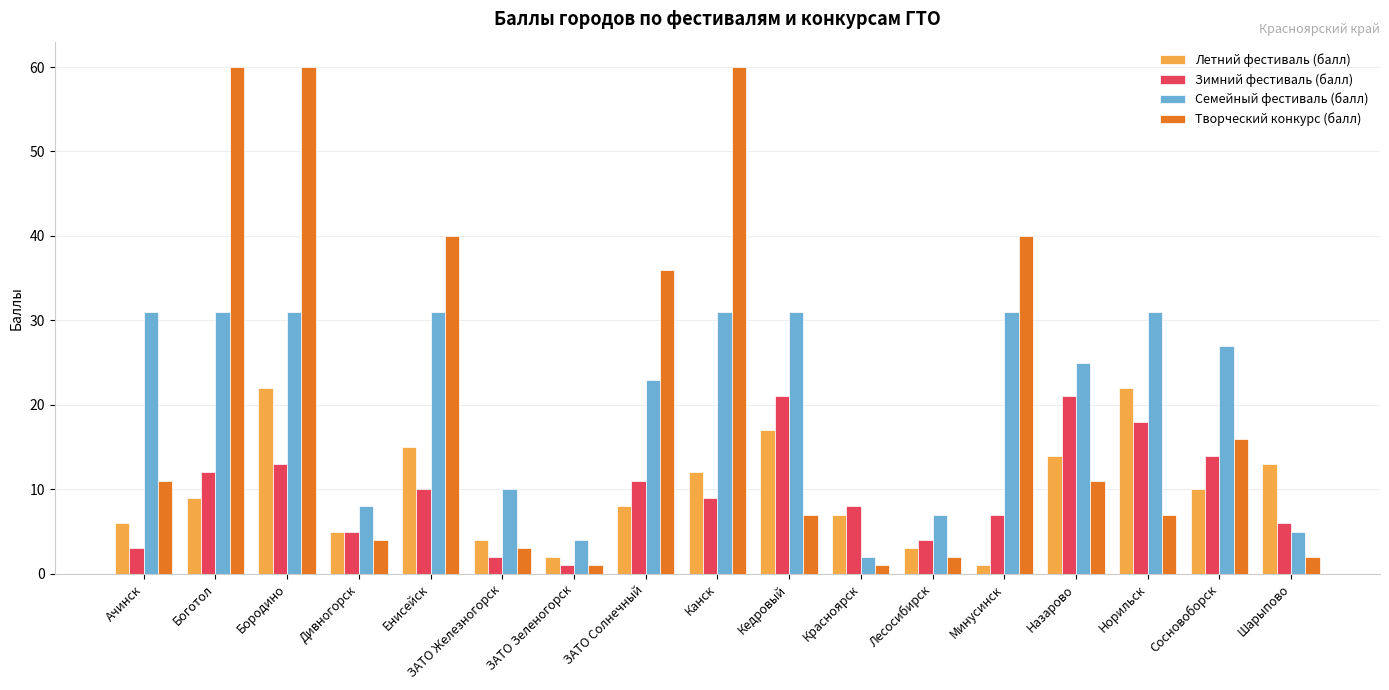

Reading left to right, extract all data points from this chart.

Летний фестиваль (балл): Ачинск=6	Боготол=9	Бородино=22	Дивногорск=5	Енисейск=15	ЗАТО Железногорск=4	ЗАТО Зеленогорск=2	ЗАТО Солнечный=8	Канск=12	Кедровый=17	Красноярск=7	Лесосибирск=3	Минусинск=1	Назарово=14	Норильск=22	Сосновоборск=10	Шарыпово=13
Зимний фестиваль (балл): Ачинск=3	Боготол=12	Бородино=13	Дивногорск=5	Енисейск=10	ЗАТО Железногорск=2	ЗАТО Зеленогорск=1	ЗАТО Солнечный=11	Канск=9	Кедровый=21	Красноярск=8	Лесосибирск=4	Минусинск=7	Назарово=21	Норильск=18	Сосновоборск=14	Шарыпово=6
Семейный фестиваль (балл): Ачинск=31	Боготол=31	Бородино=31	Дивногорск=8	Енисейск=31	ЗАТО Железногорск=10	ЗАТО Зеленогорск=4	ЗАТО Солнечный=23	Канск=31	Кедровый=31	Красноярск=2	Лесосибирск=7	Минусинск=31	Назарово=25	Норильск=31	Сосновоборск=27	Шарыпово=5
Творческий конкурс (балл): Ачинск=11	Боготол=60	Бородино=60	Дивногорск=4	Енисейск=40	ЗАТО Железногорск=3	ЗАТО Зеленогорск=1	ЗАТО Солнечный=36	Канск=60	Кедровый=7	Красноярск=1	Лесосибирск=2	Минусинск=40	Назарово=11	Норильск=7	Сосновоборск=16	Шарыпово=2